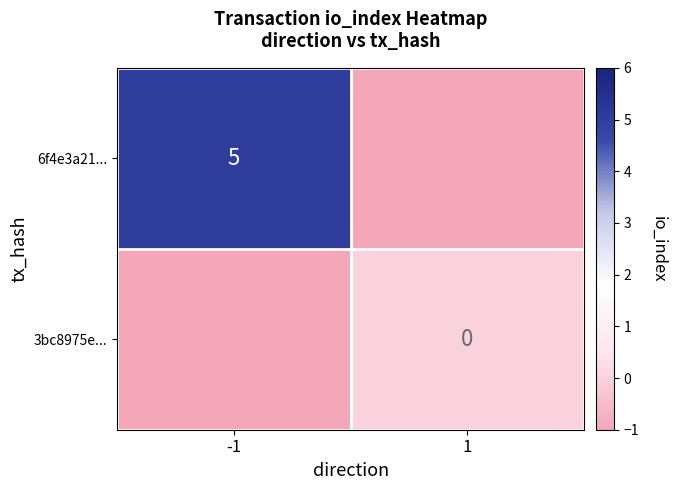

Is it true that 6f4e3a21... equals 9 at -1?

False